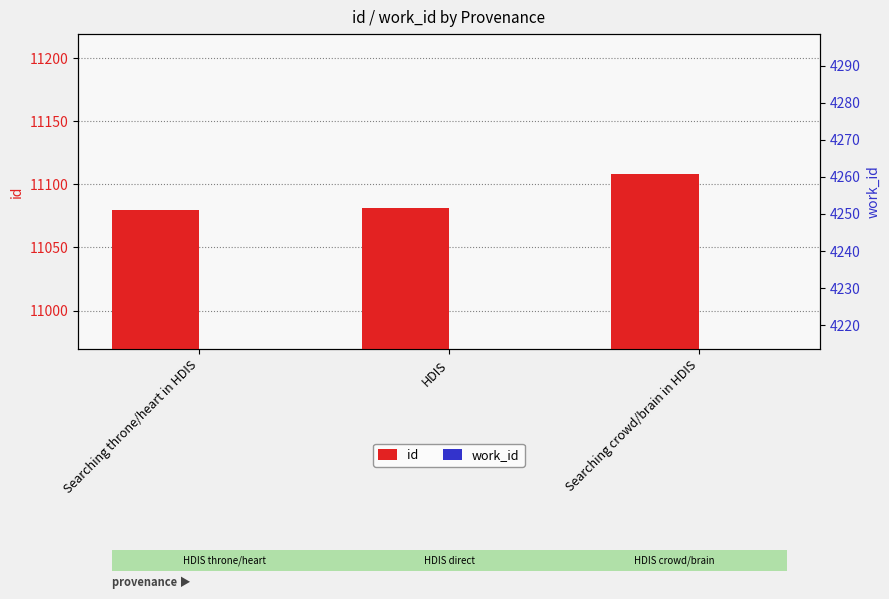

Reading left to right, transcribe all the data shown in this chart.

id: 11080	11081	11108
work_id: 4256	4256	4256